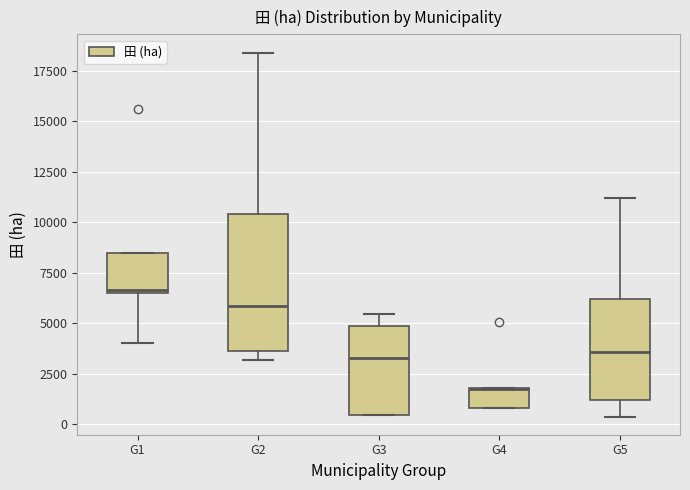

Reading left to right, read every box against the y-axis: the position of its median line, the range the box covers, and the ends of its whiskers. The values are not printed on the chart, so give them approximately, as read against the axis.

G1: median 6500, box 6500 to 8500, whiskers 4000 to 8500
G2: median 6000, box 3500 to 10500, whiskers 3000 to 18500
G3: median 3500, box 500 to 5000, whiskers 500 to 5500
G4: median 1500, box 1000 to 2000, whiskers 1000 to 2000
G5: median 3500, box 1000 to 6000, whiskers 500 to 11000